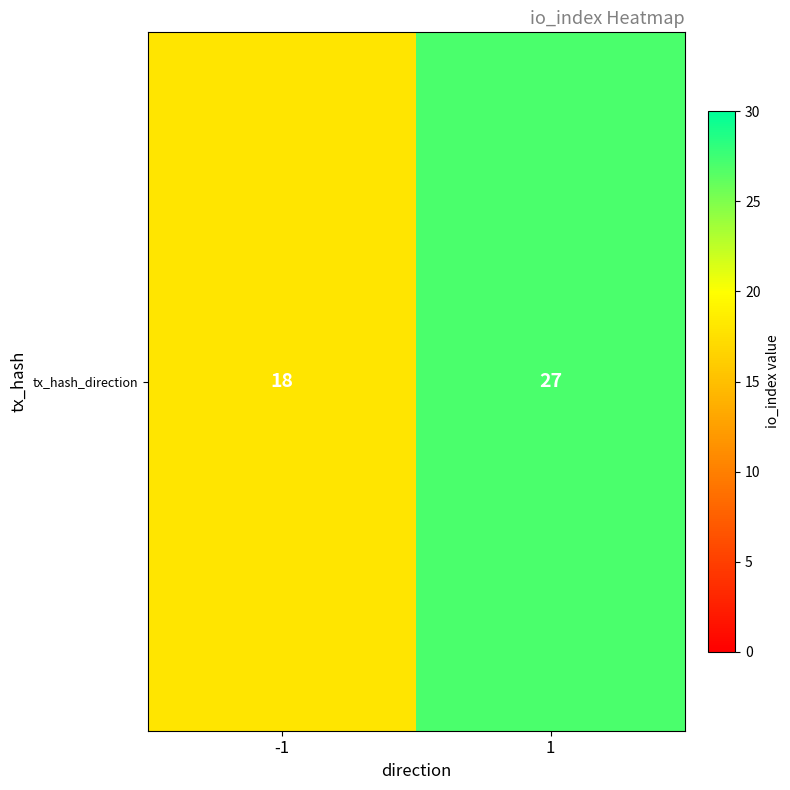

What is the change in value from -1 to 1?

+9